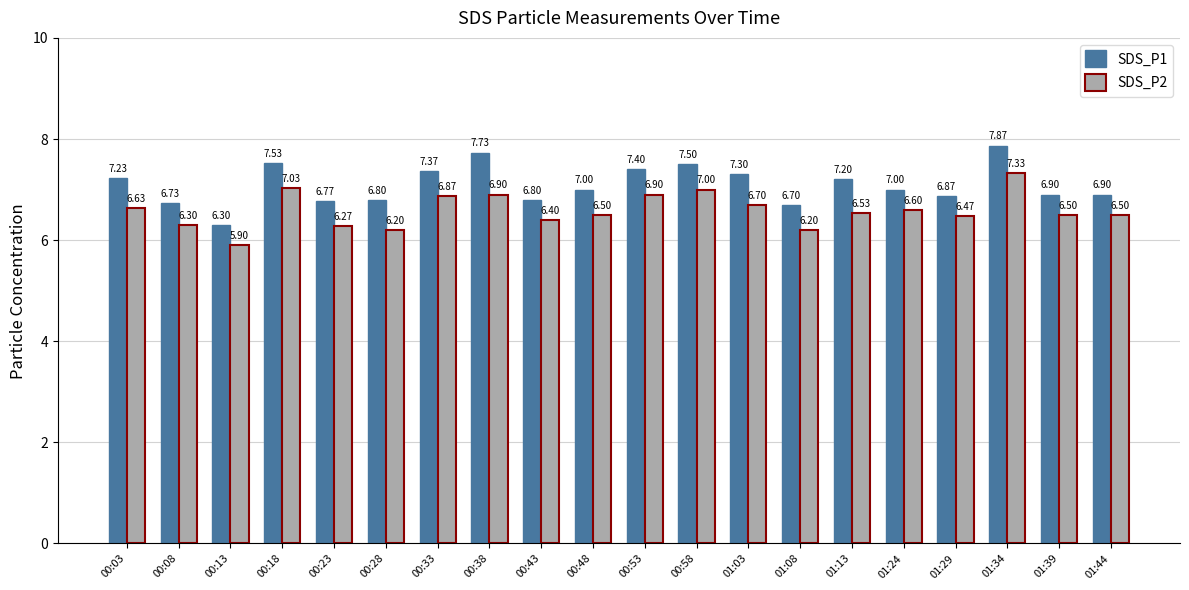

What is the label of the 6th bar from the right?

01:13